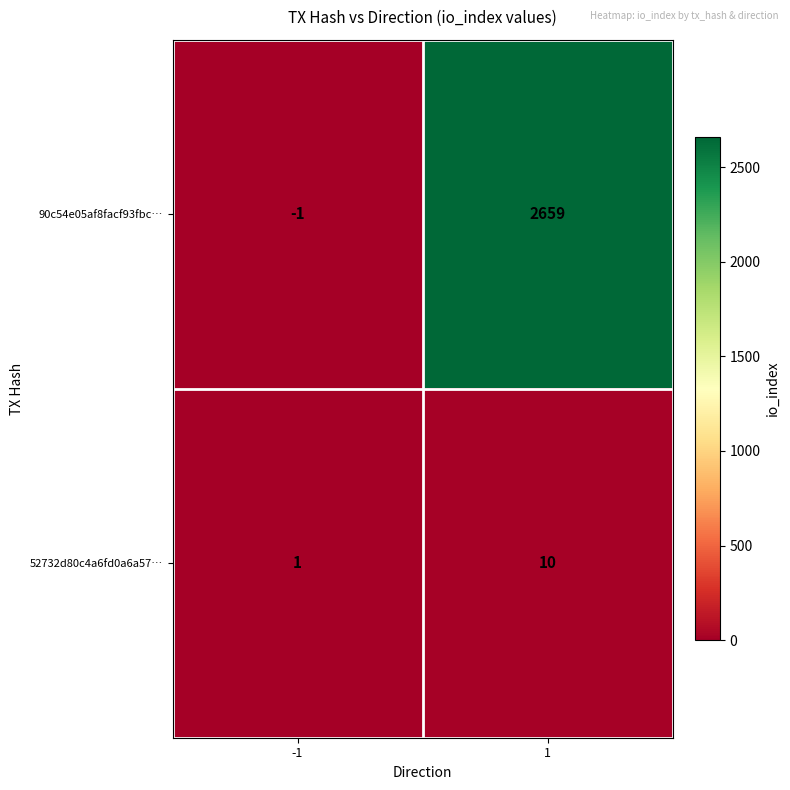

Which label corresponds to the smallest value in the chart?

-1